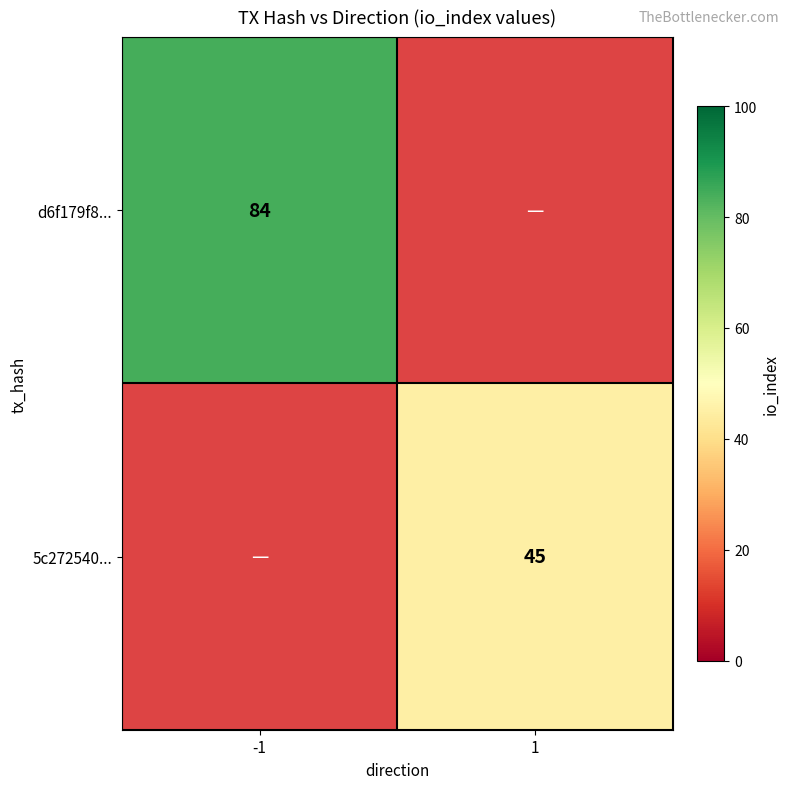

Is it true that d6f179f8... equals 84 at -1?

True